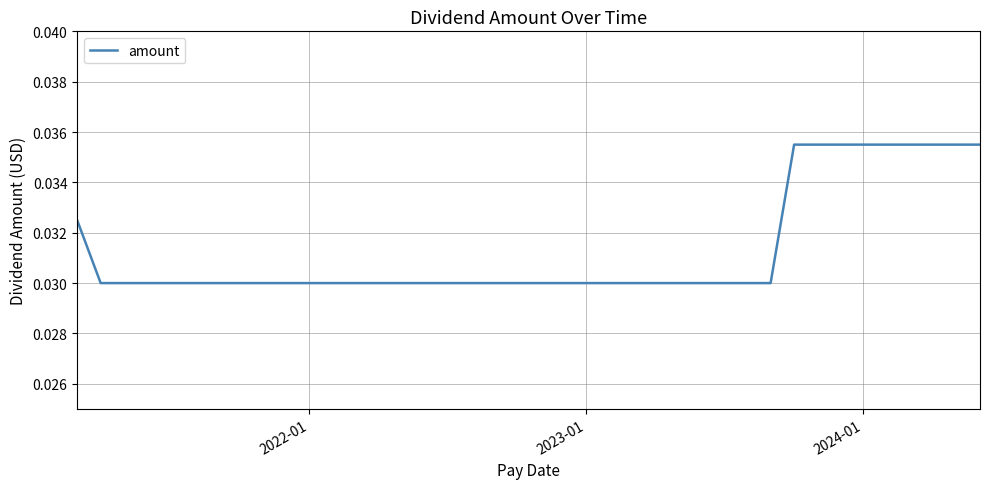

At which label is the value closest to 0?

2022-01